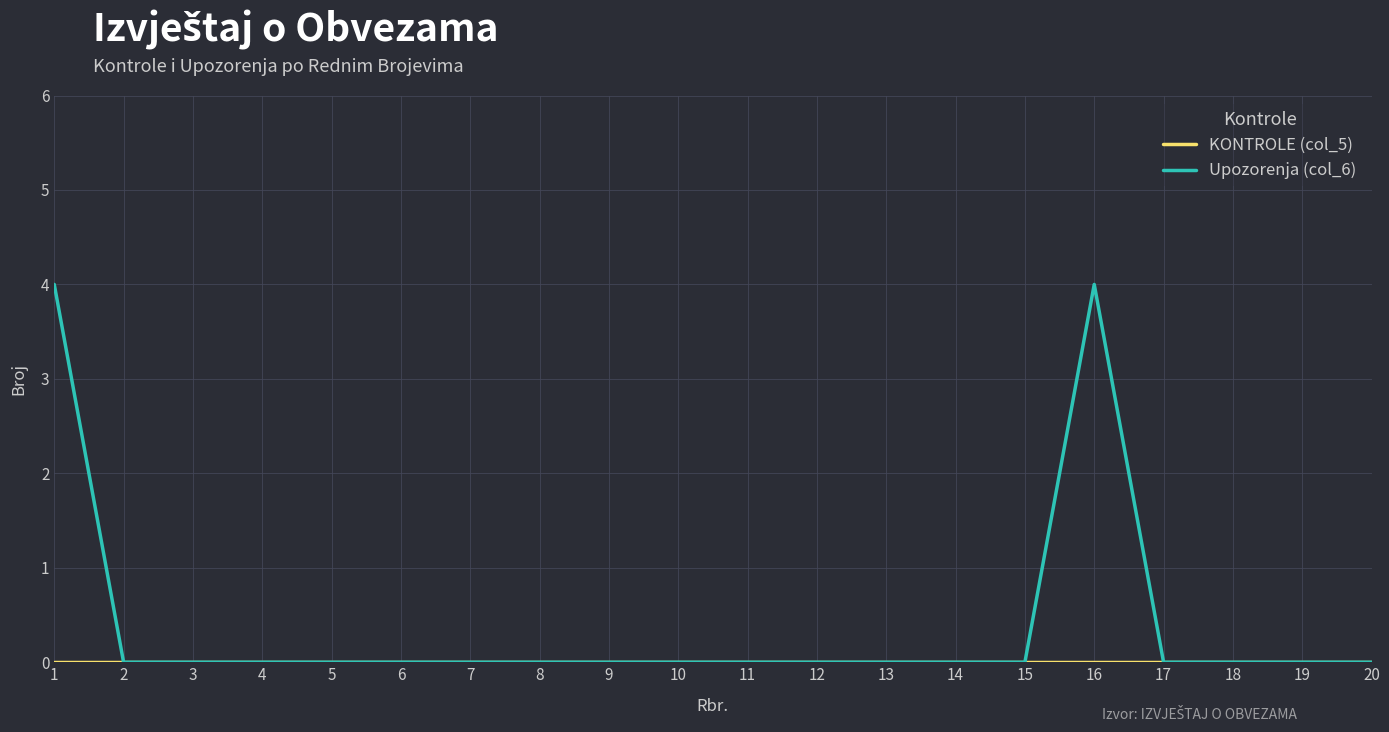

Which series has the largest range (max minus min)?

Upozorenja (col_6)